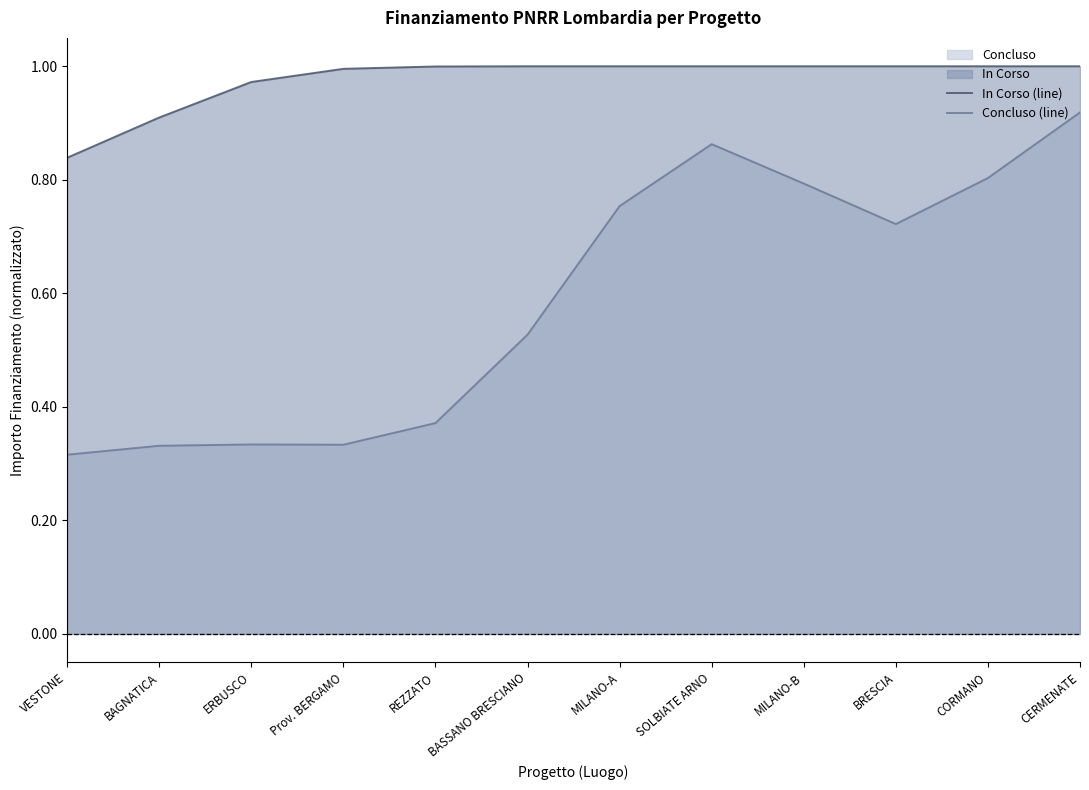

Is it true that In Corso (line) equals 1.0 at CERMENATE?

True